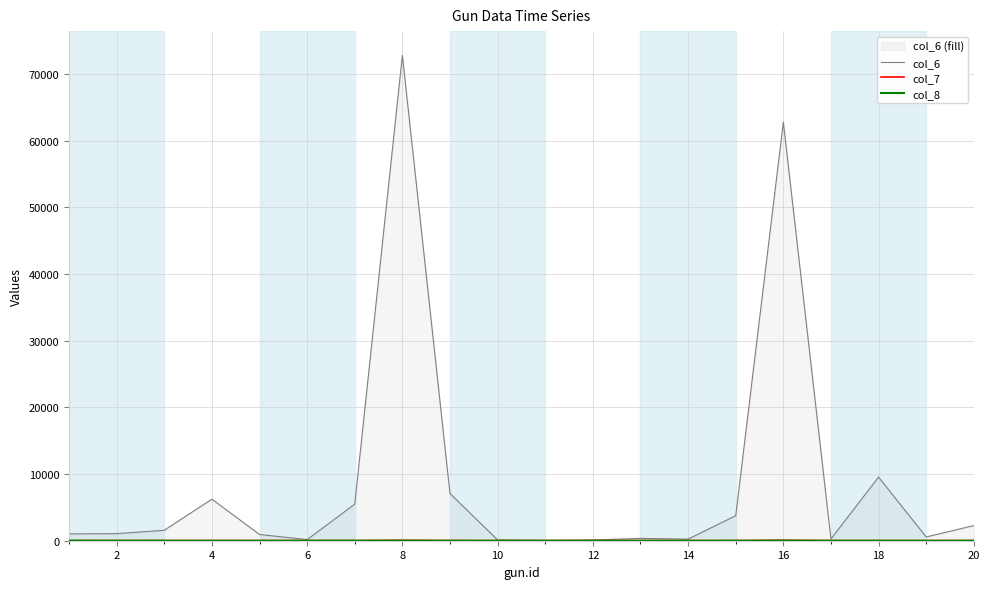

True or false: col_8 and col_6 cross at least once.

False